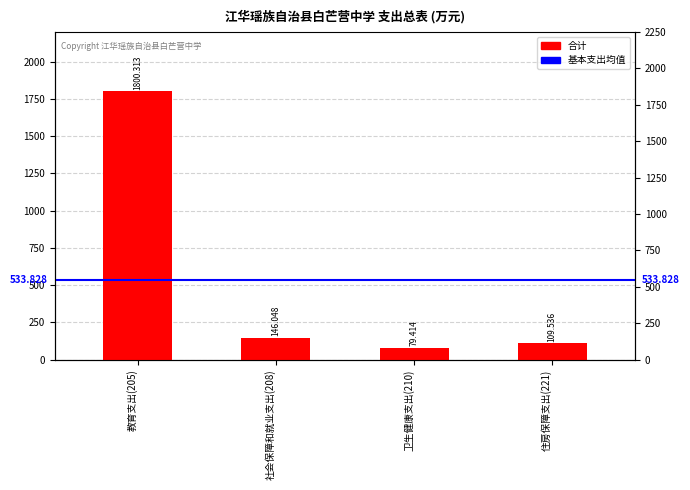

How many bars are there in total?

4